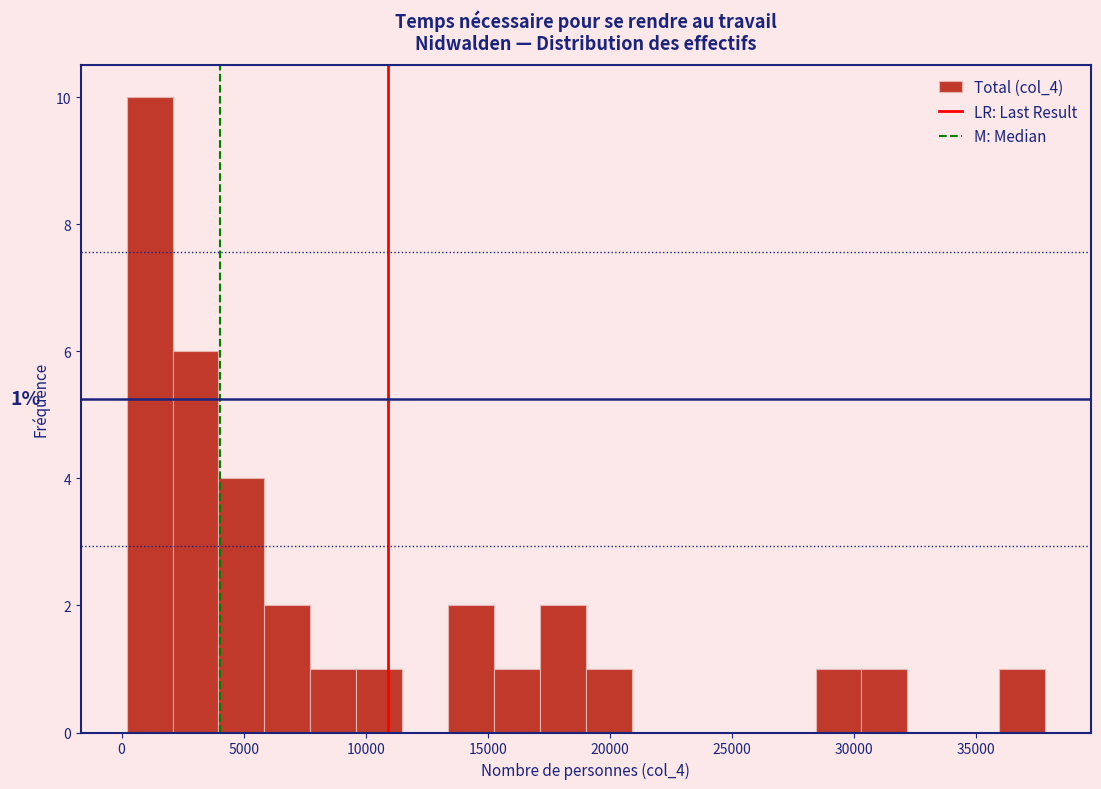

Read against the x-axis, roughly where is the centre of the tallest bar?

1000